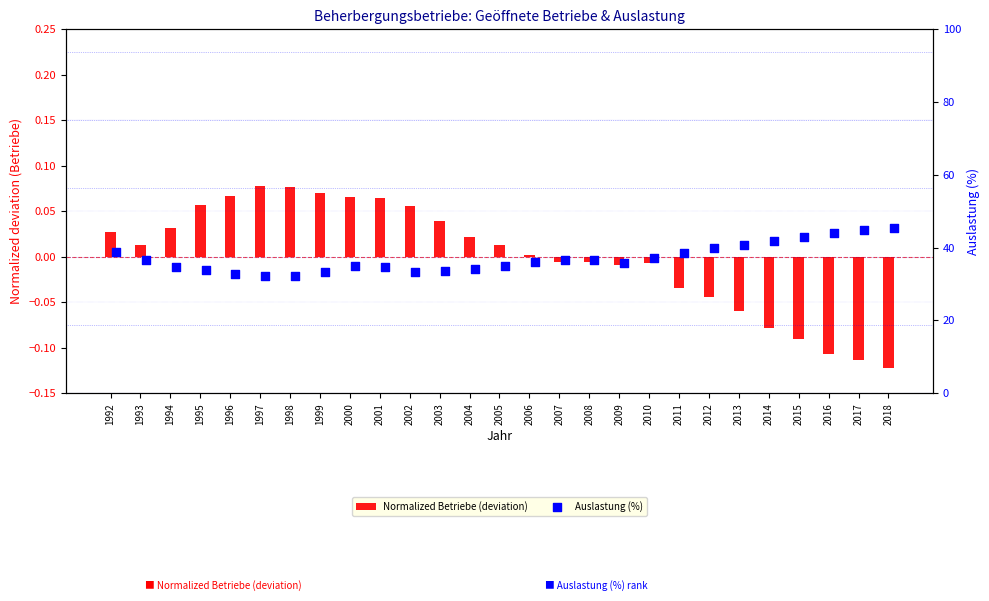

What is the total value across all series at 1997?

32.3